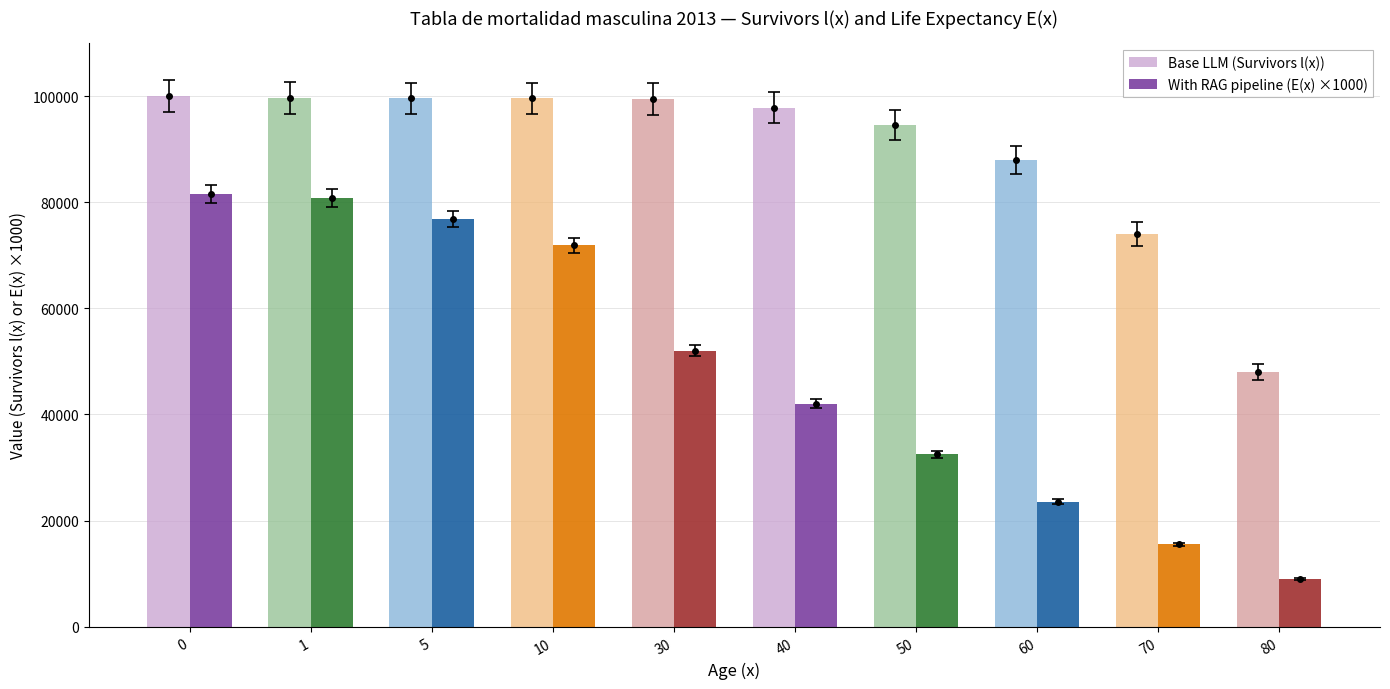

At which label does Base LLM (Survivors l(x)) reach its minimum?

80